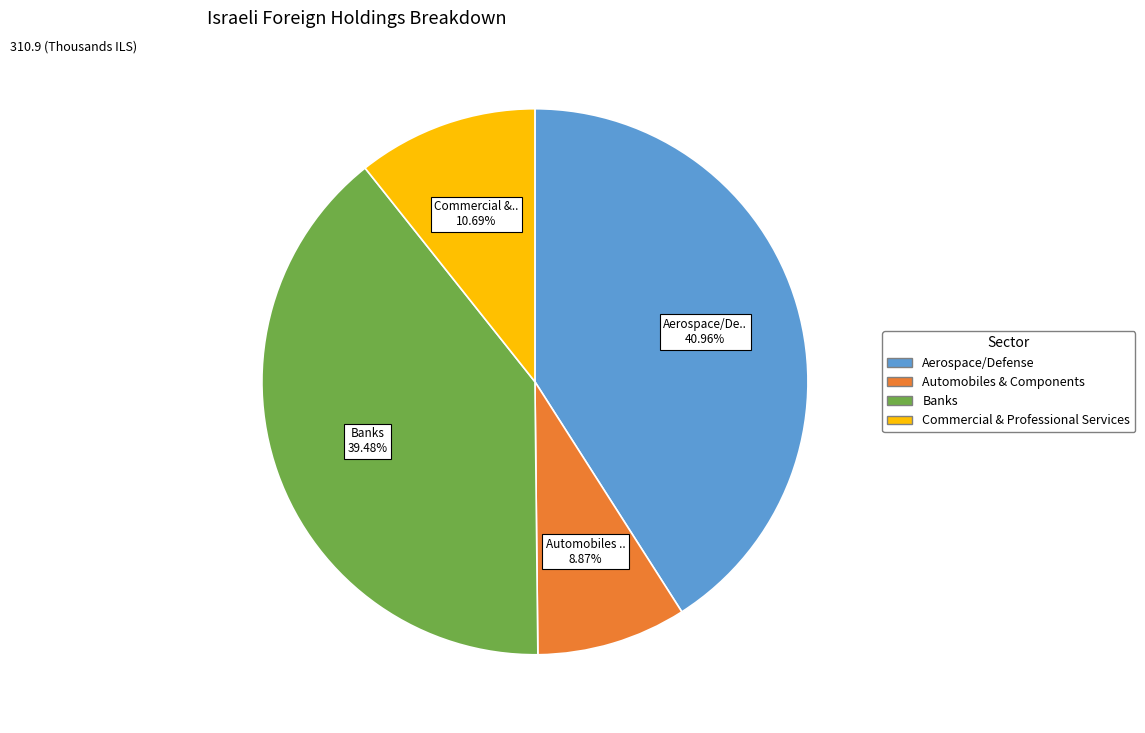

How many segments does this pie chart have?

4